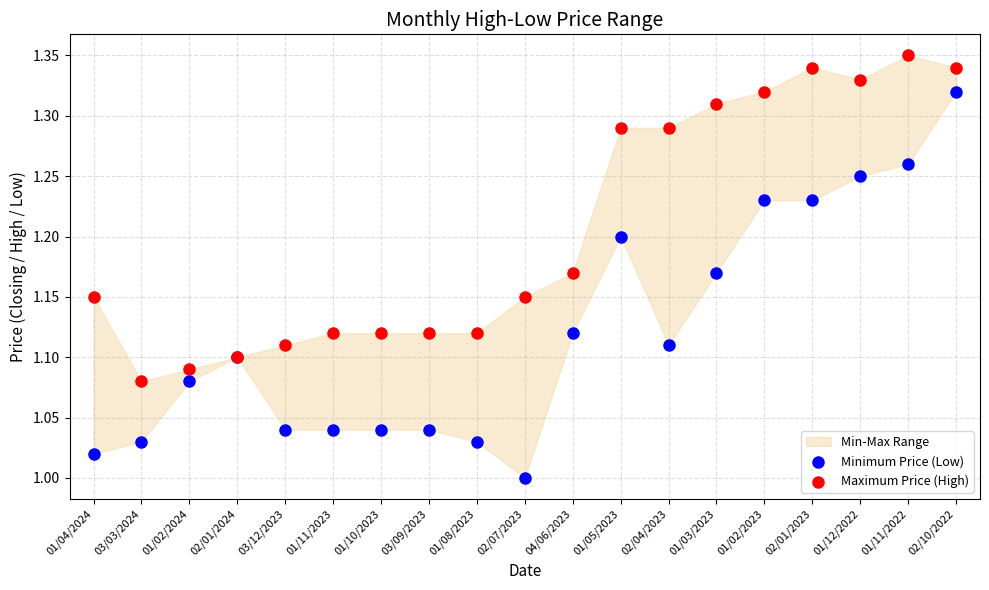

Which series reaches the maximum Y coordinate?

Maximum Price (High)